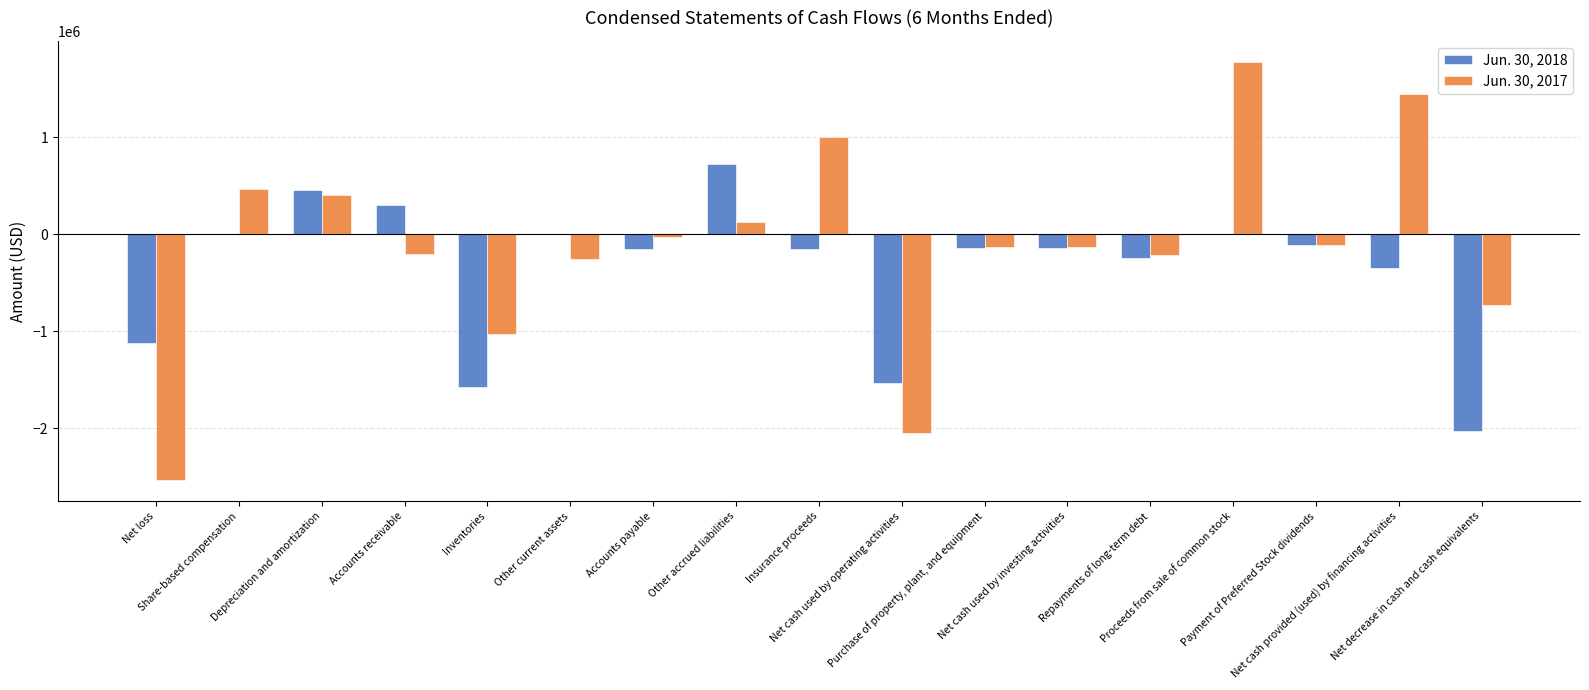

What is the spread (max minus min) of values at Purchase of property, plant, and equipment?

13177